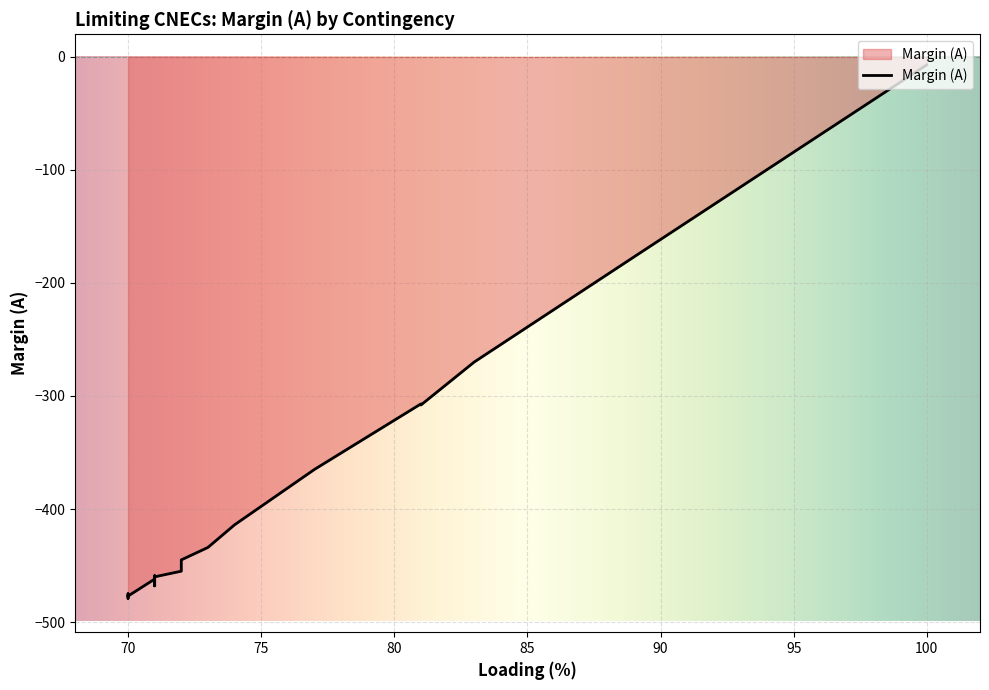

How many lines are shown in the chart?

1